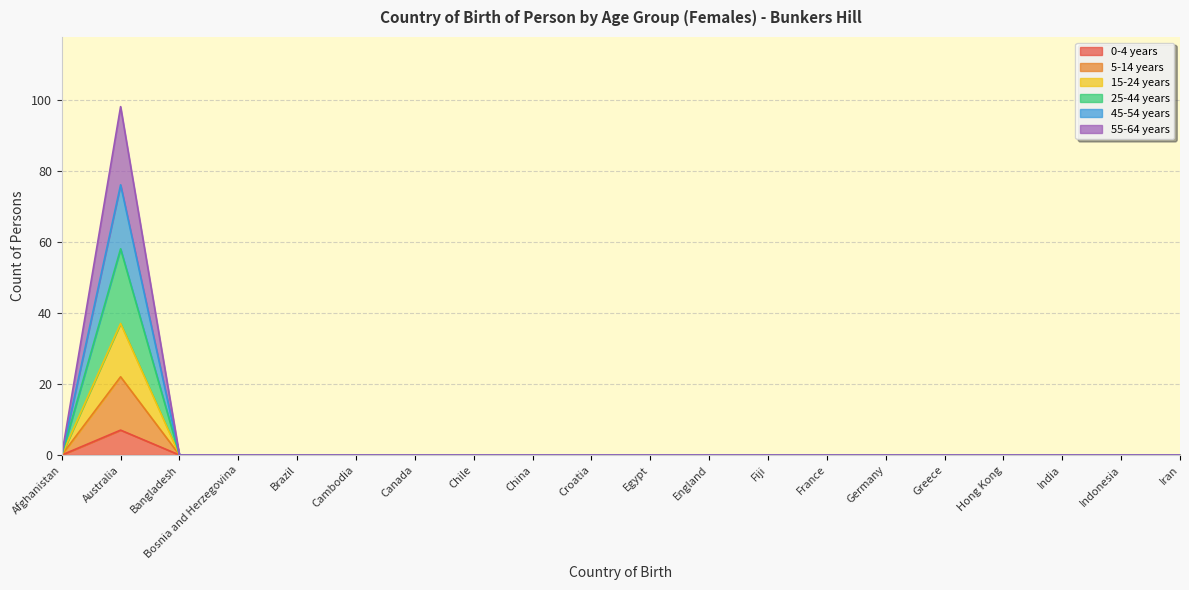

Does the chart display data point markers on the line(s)?

No